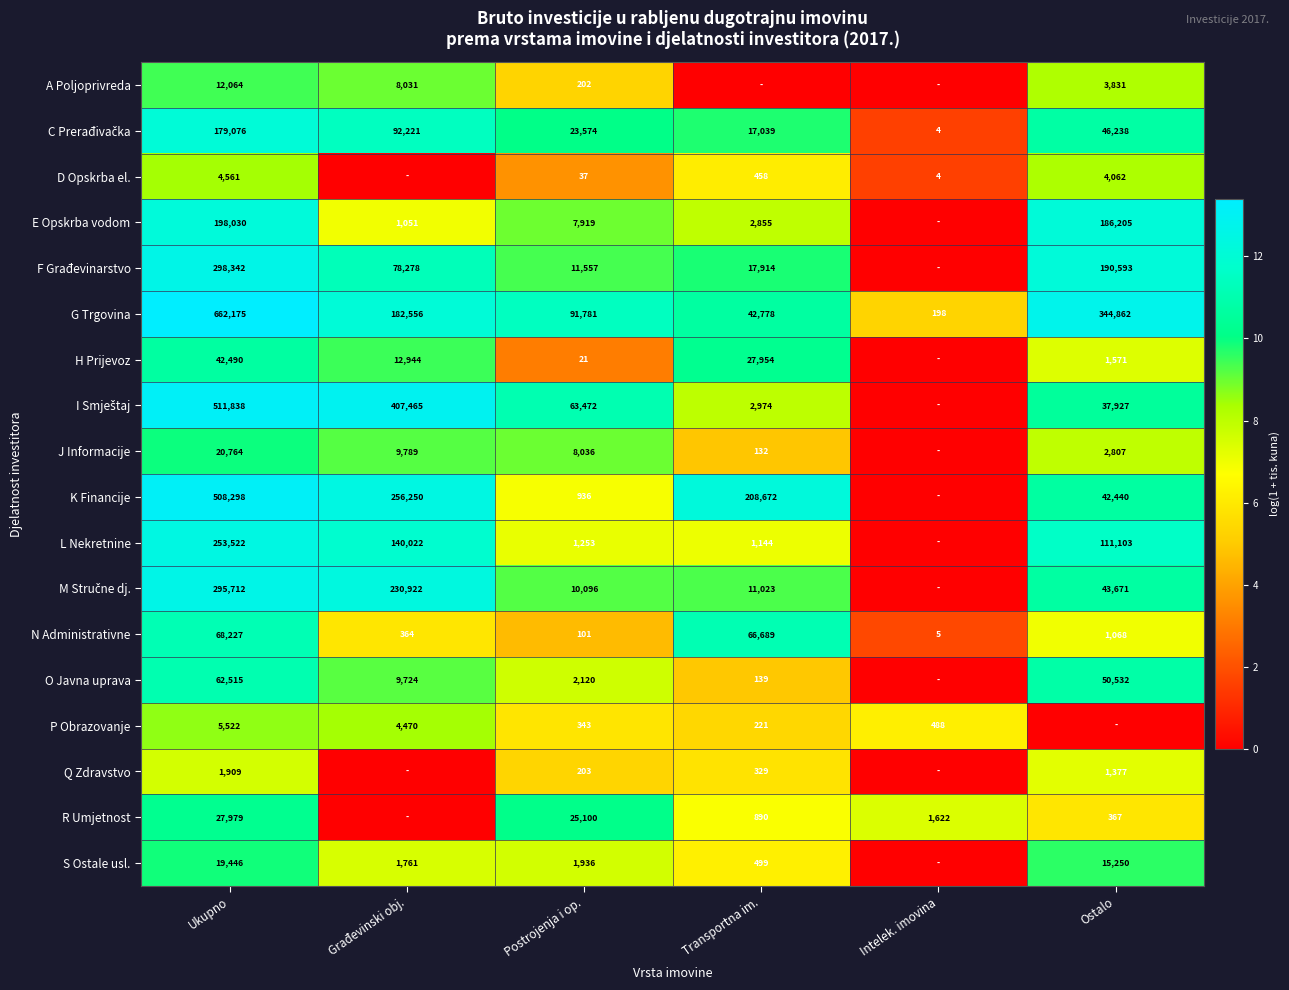

The E Opskrba vodom series shows 1051 at Građevinski obj.. True or false?

True